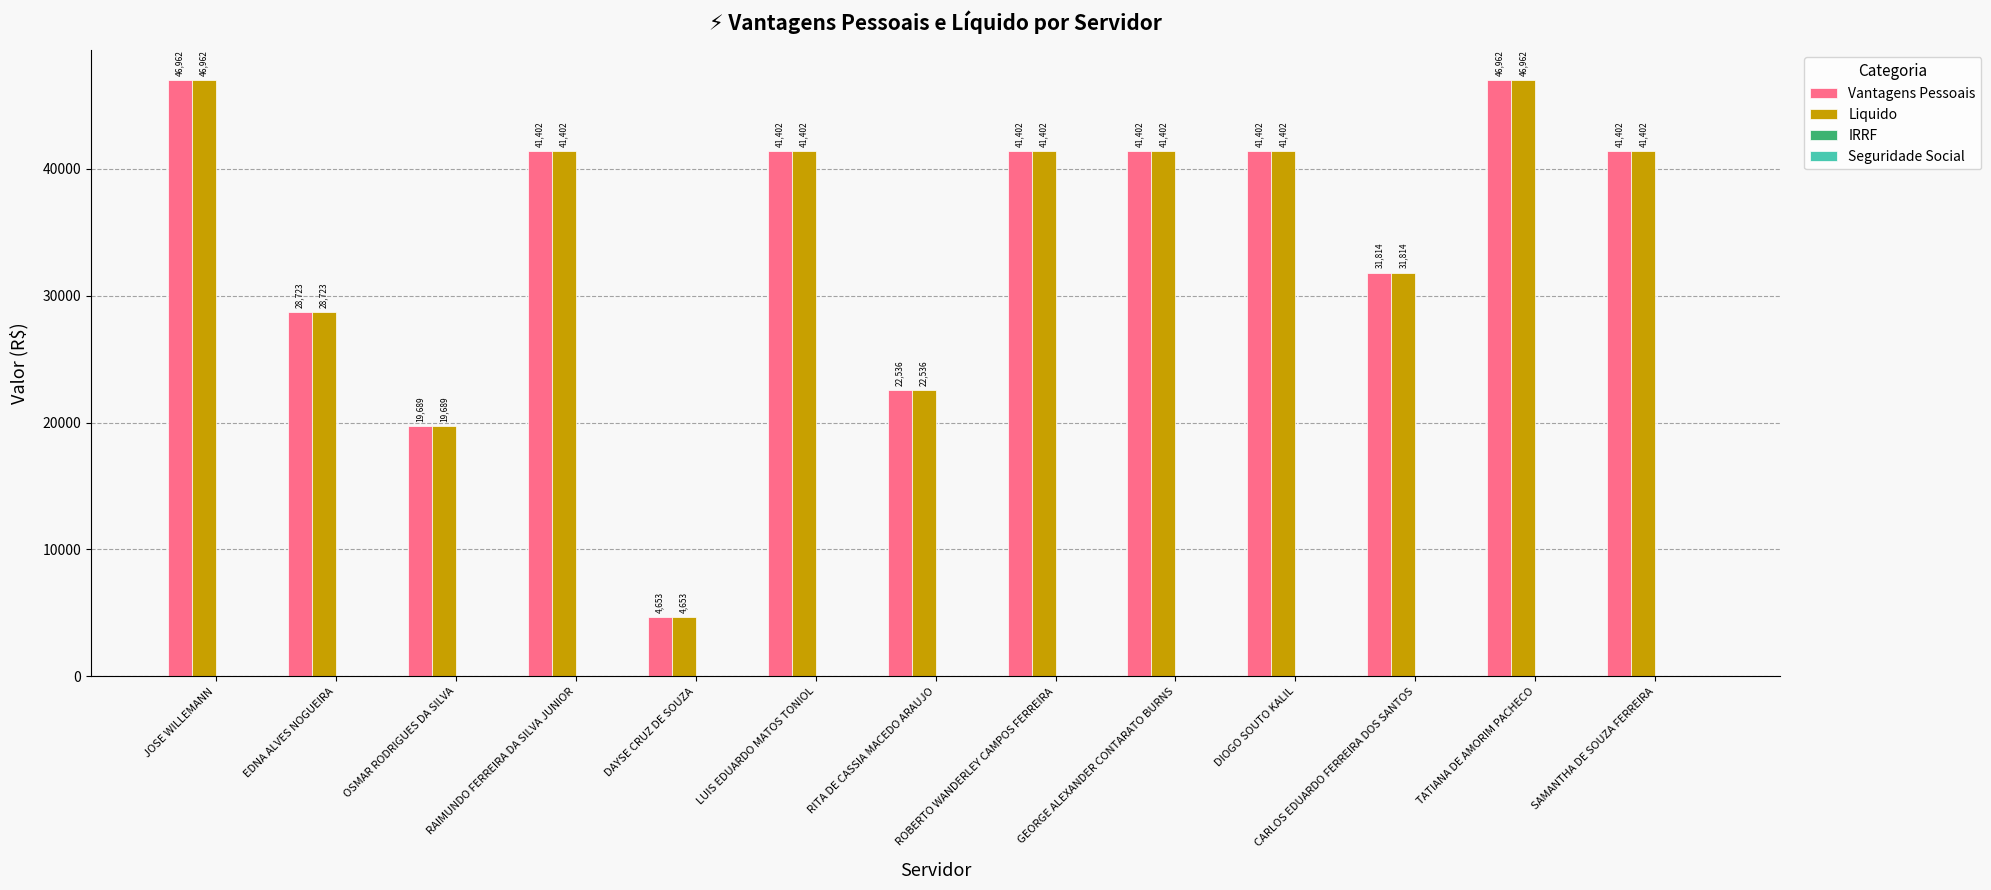

How many data points in Vantagens Pessoais are less than 41401?

5